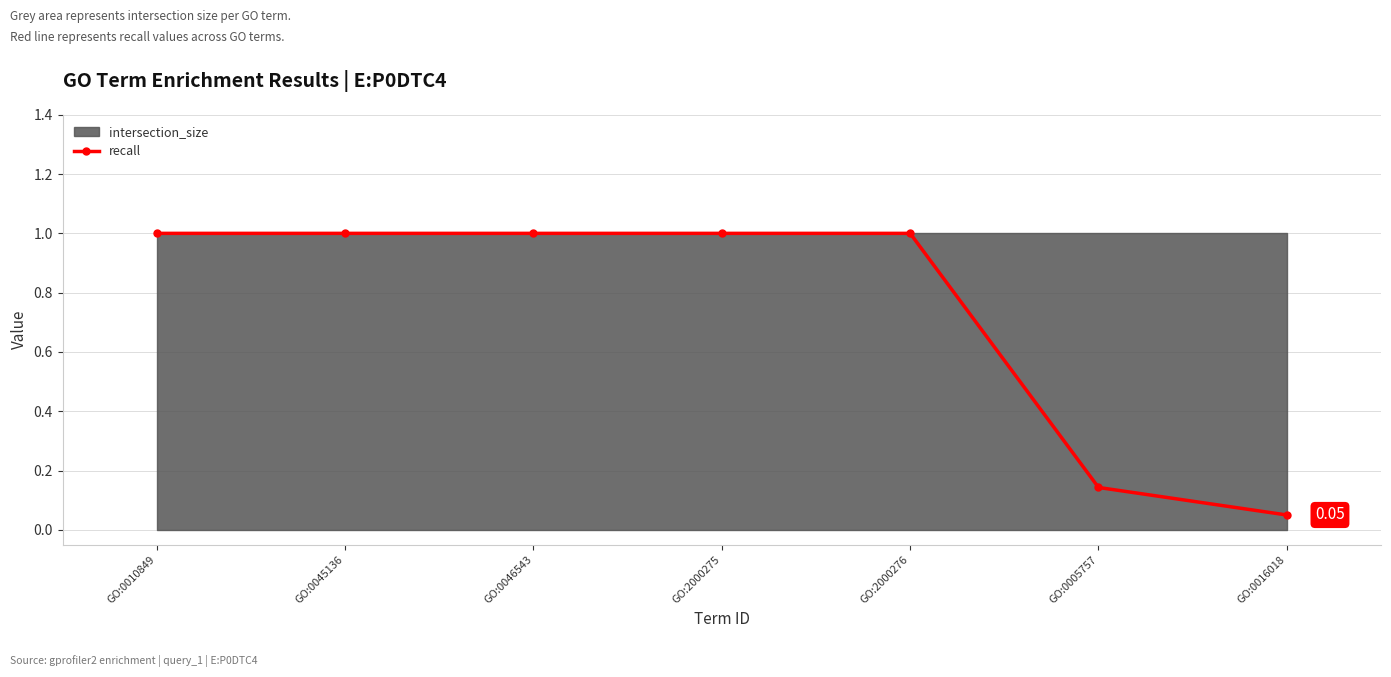

True or false: the data has more than 1 interior local peaks.

False